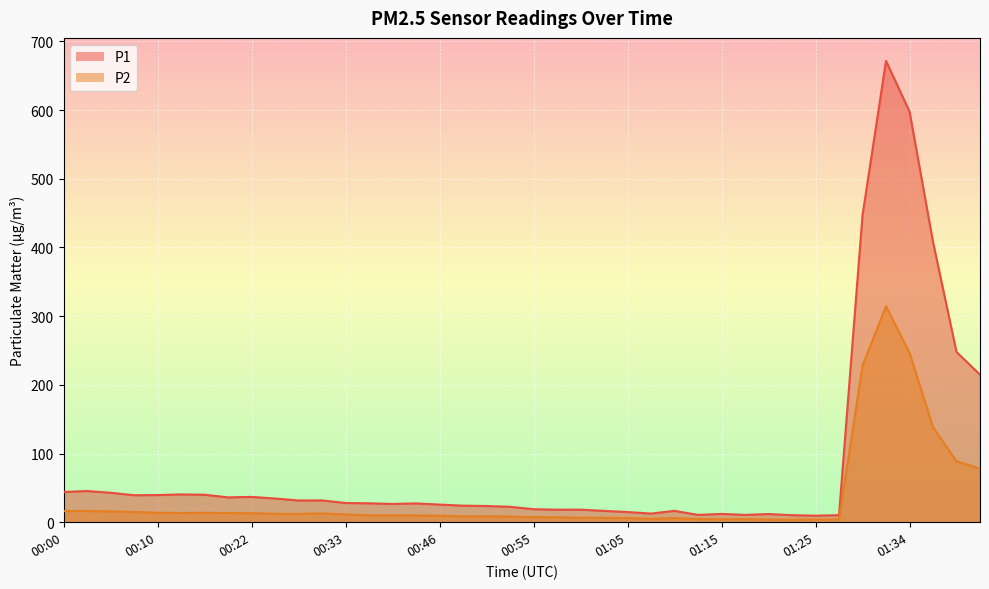

What is the sum of the P1 values at 00:20 and 01:32?

707.6